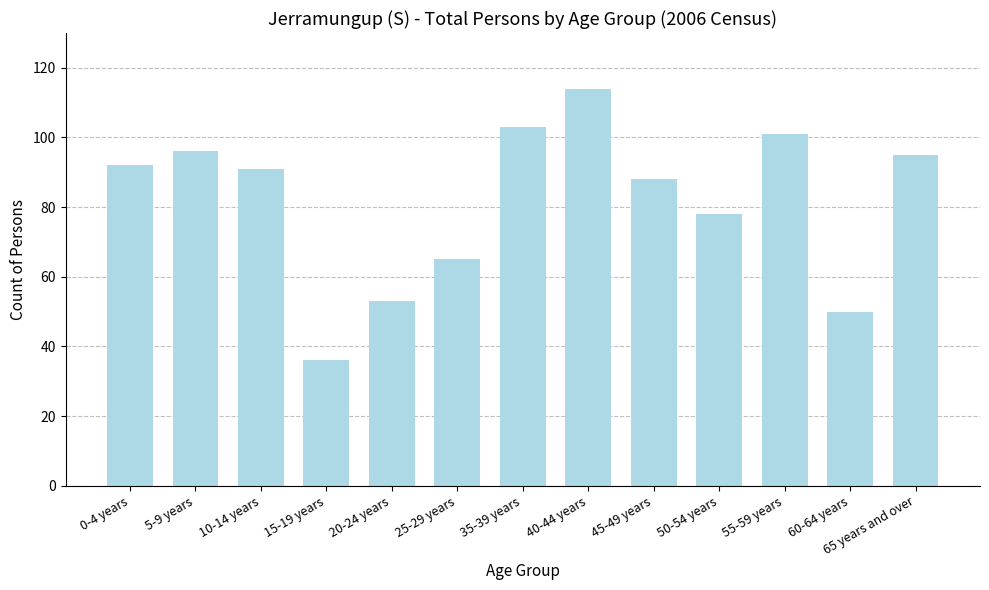

How many series are shown in this chart?

1